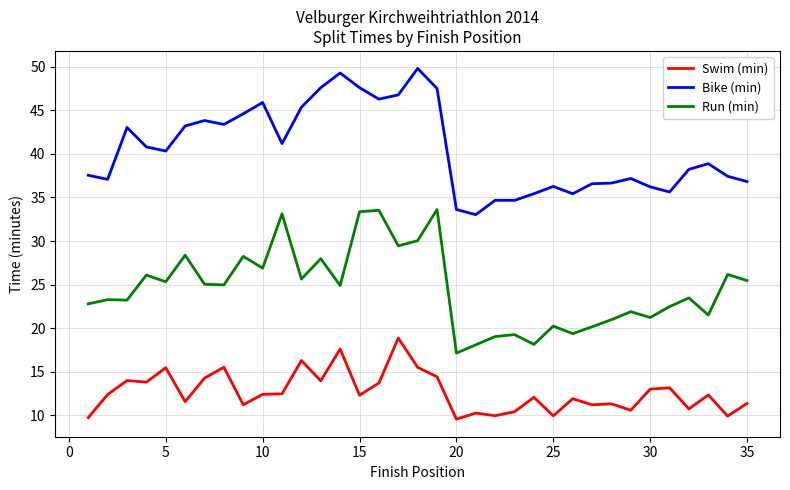

True or false: Bike (min) and Run (min) cross at least once.

False